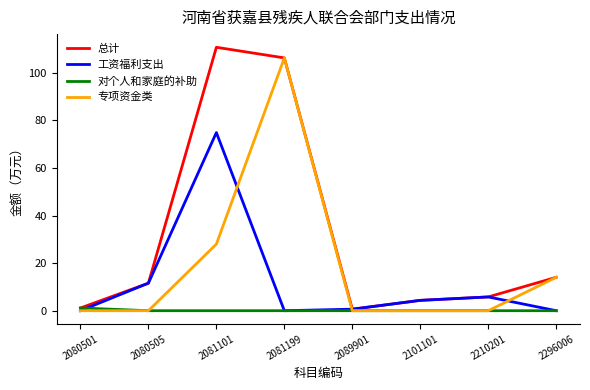

What is the sum of all 对个人和家庭的补助 values?

1.1